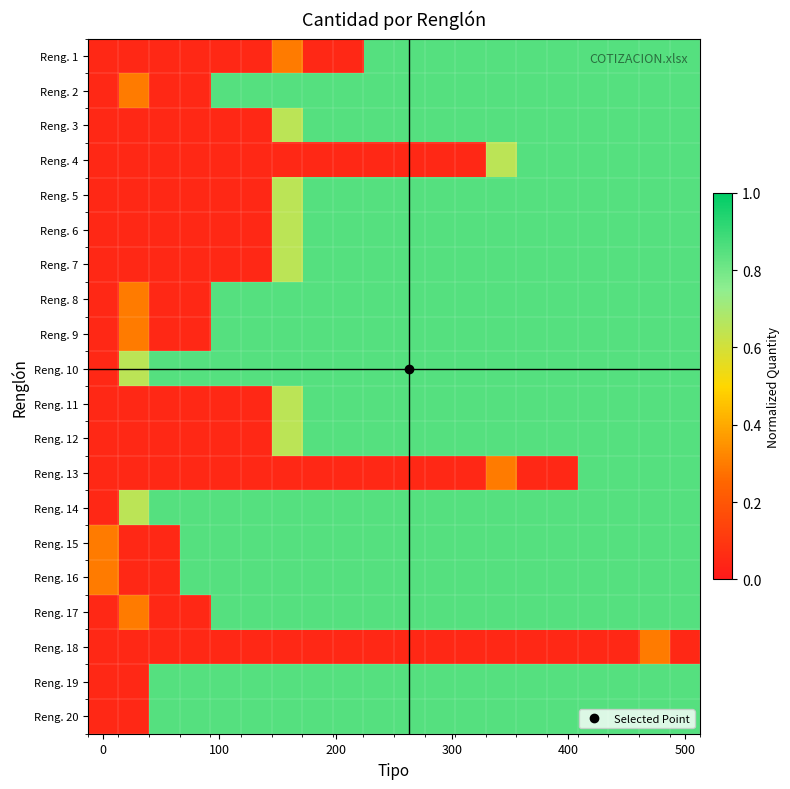

Which series has the largest total across all categories?

Reng. 10